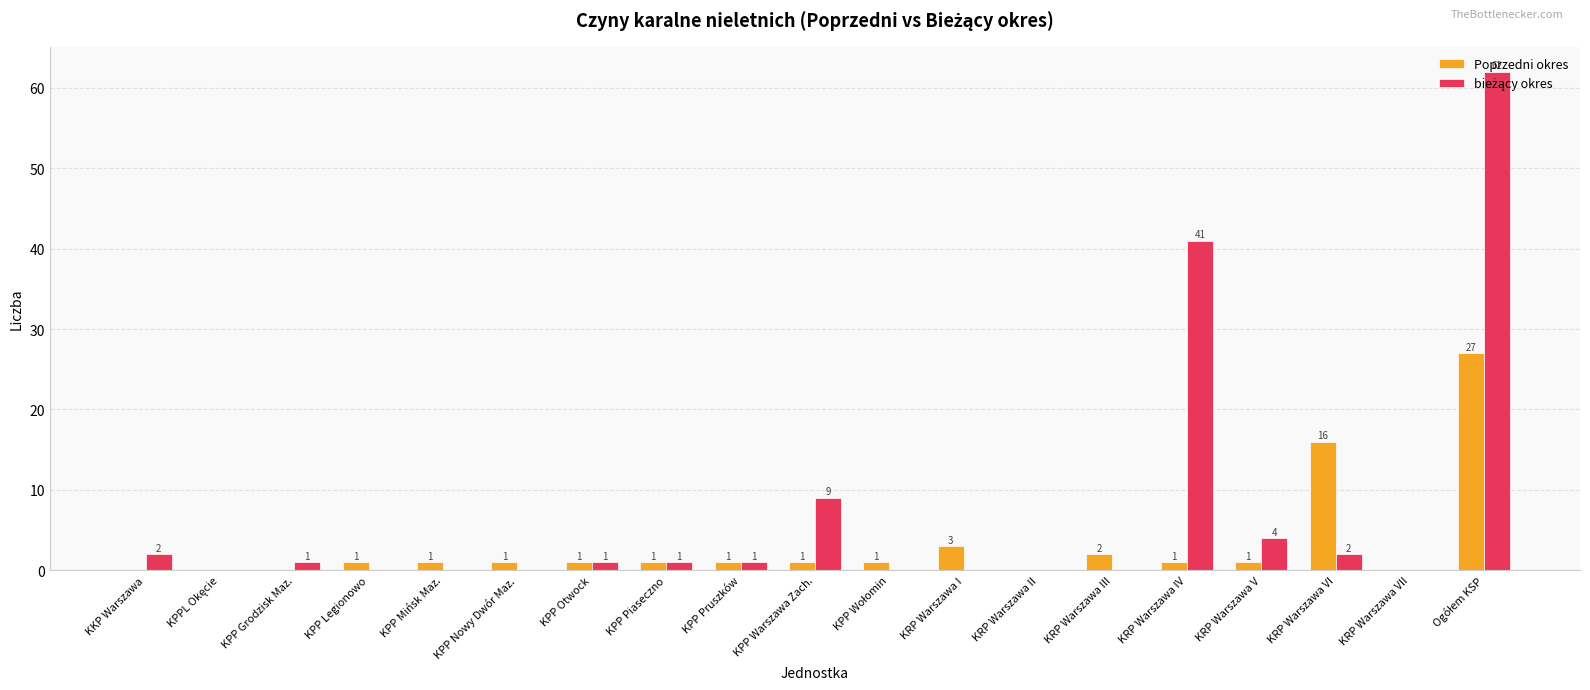

Is it true that Poprzedni okres equals 1 at KPP Mińsk Maz.?

True